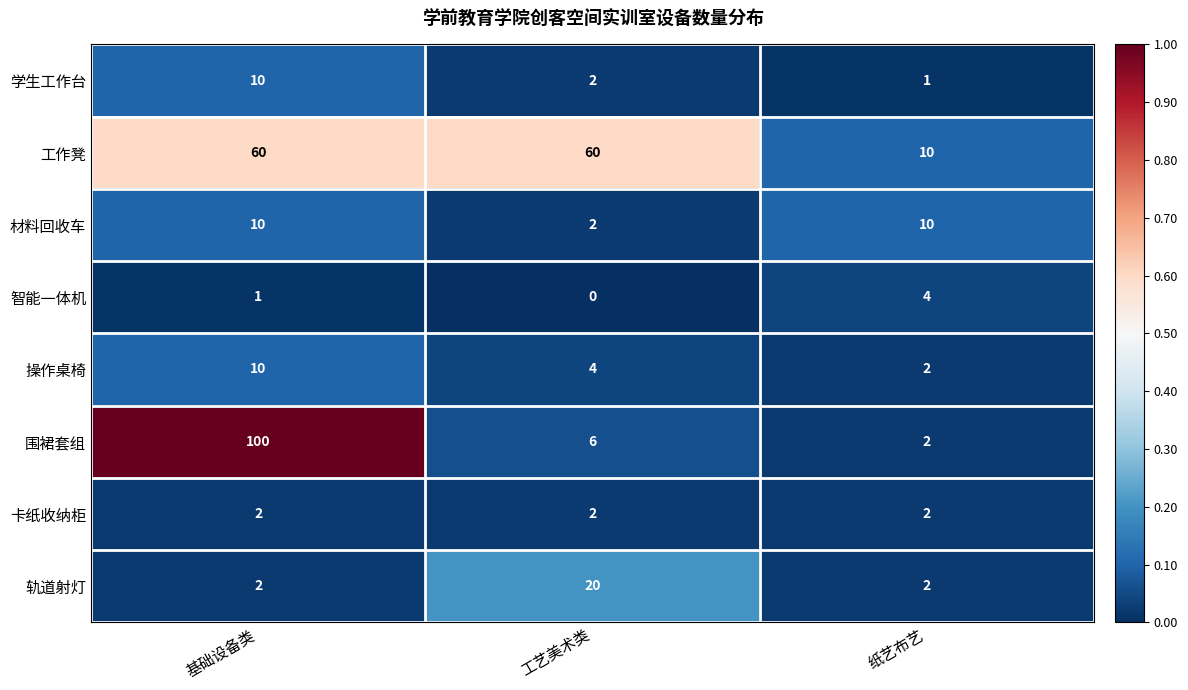

List the labels in order of 操作桌椅 value, largest first.

基础设备类, 工艺美术类, 纸艺布艺